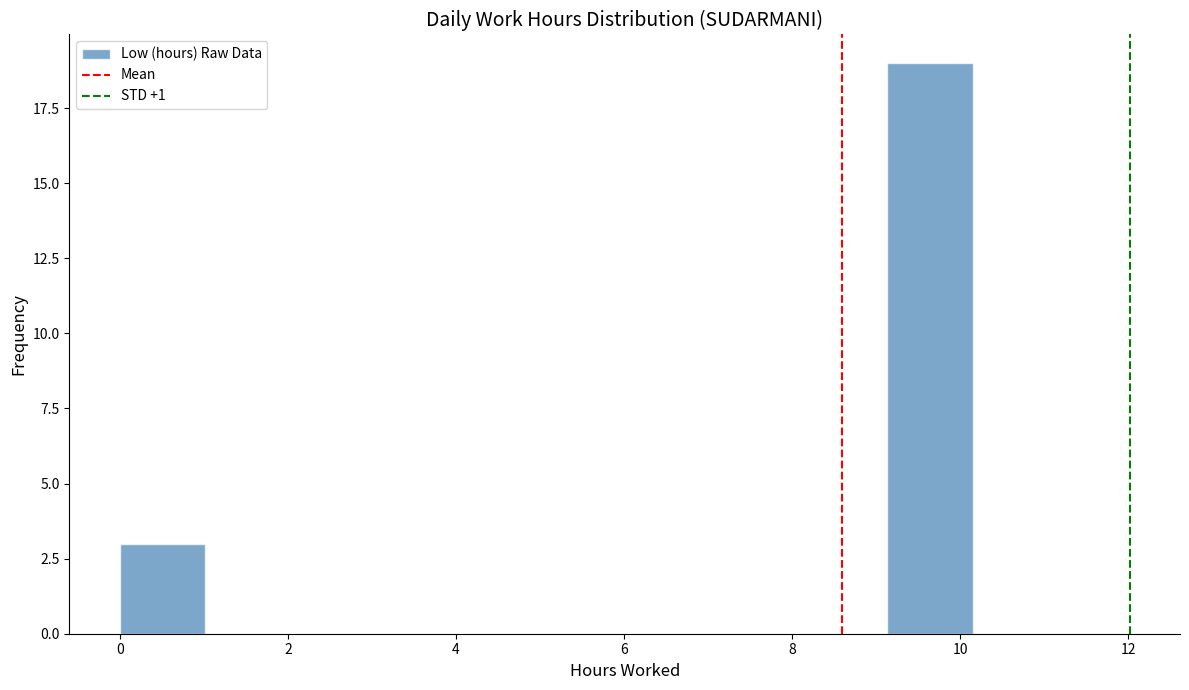

Over which range of the x-axis is the bar tallest?

9.2 to 10.2